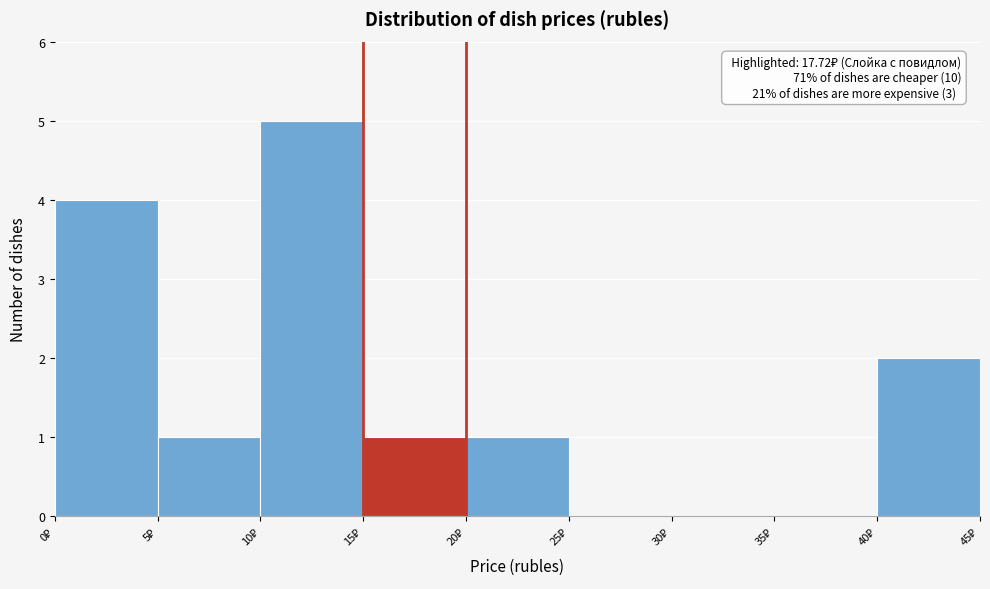

Over which range of the x-axis is the bar tallest?

10 to 15